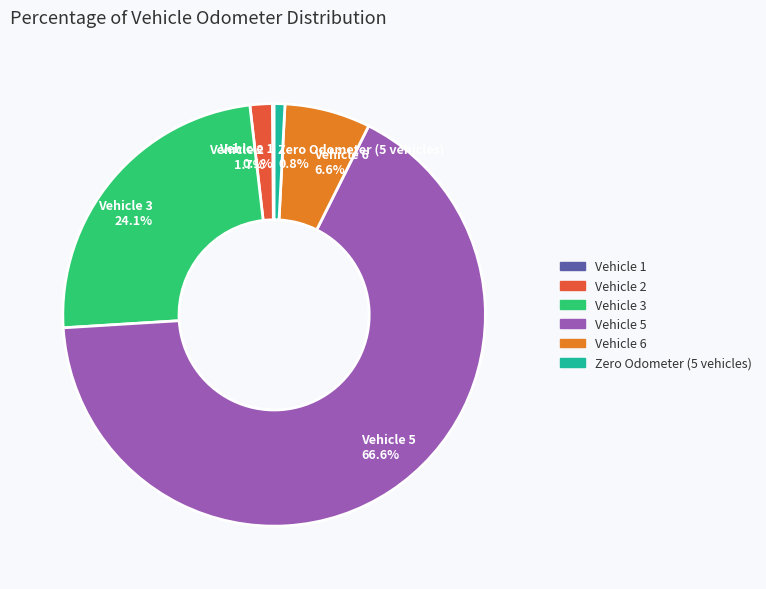

Which slice is the largest?

Vehicle 5 66.6%